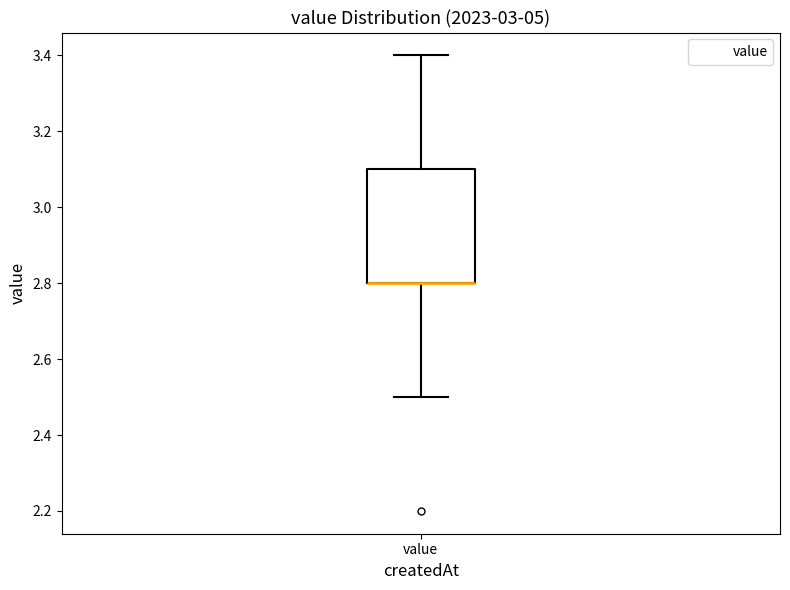

Read this box plot against the y-axis: the position of the median line, the range covered by the box, and the ends of both whiskers. The values are not printed on the chart, so give them approximately, as read against the axis.

median 2.8 (drawn on the box's lower edge), box 2.8 to 3.1, whiskers 2.5 to 3.4